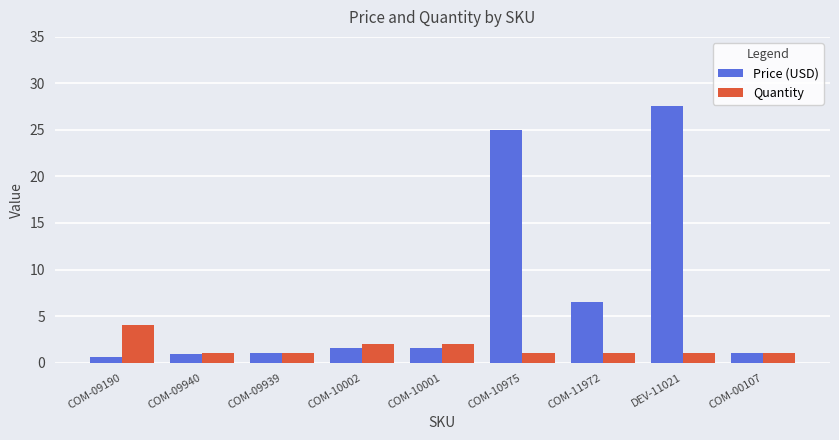

What is the difference between the second highest and second lowest values in the Price (USD) series?

24.0